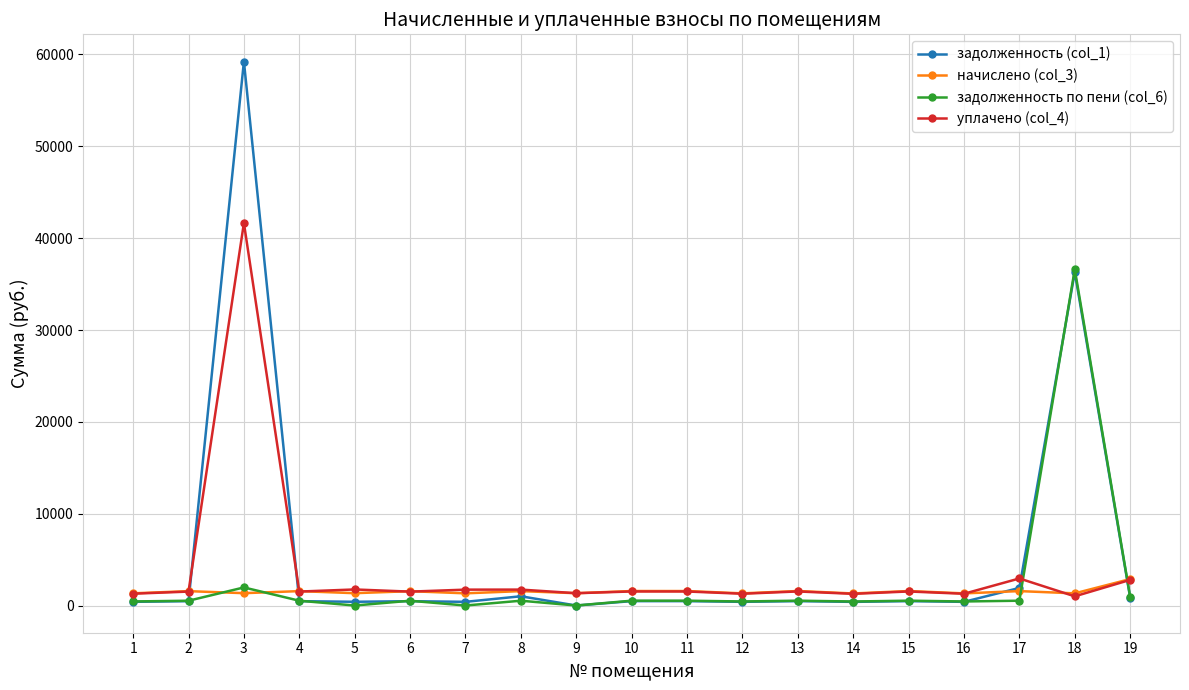

Does the chart have visible grid lines?

Yes